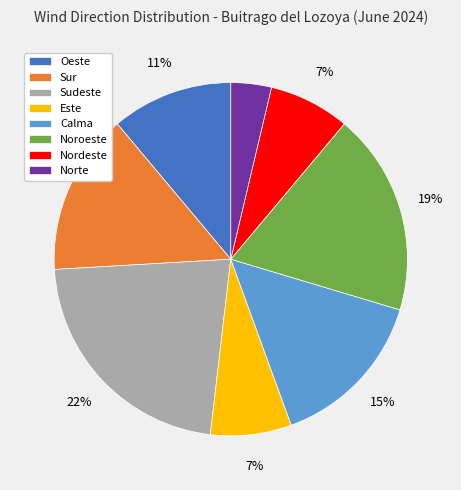

What is the smallest slice in the pie chart?

Norte